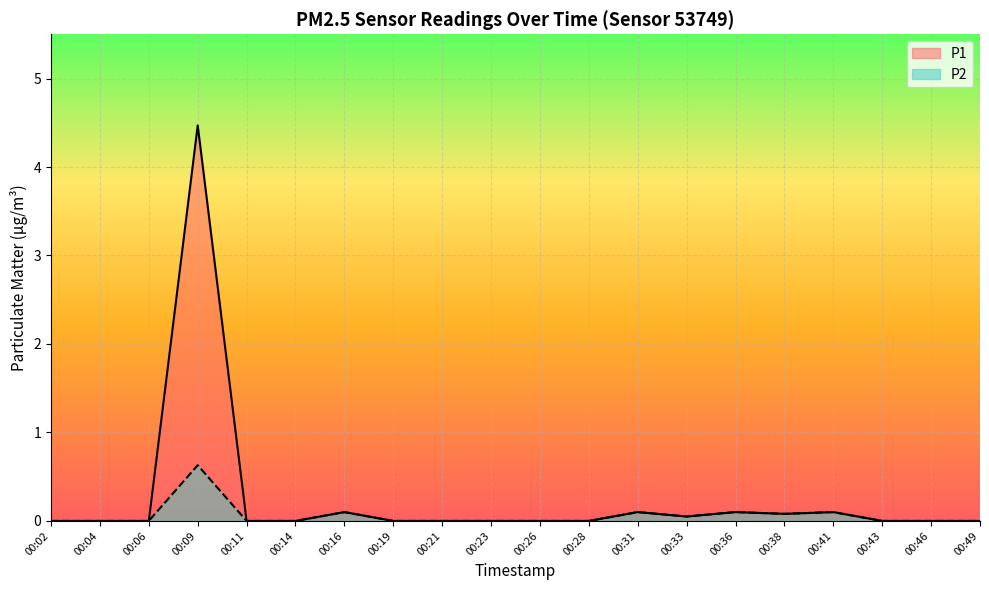

In P2, how many points are higher than both neighbors (excluding endpoints)?

5